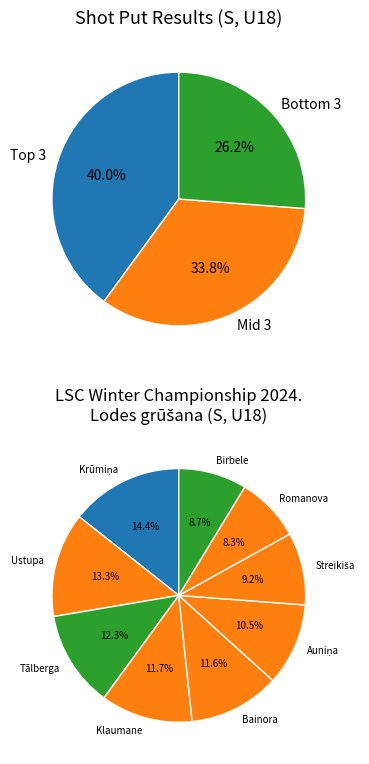

To the nearest percent, what is the average slice percentage?

11%